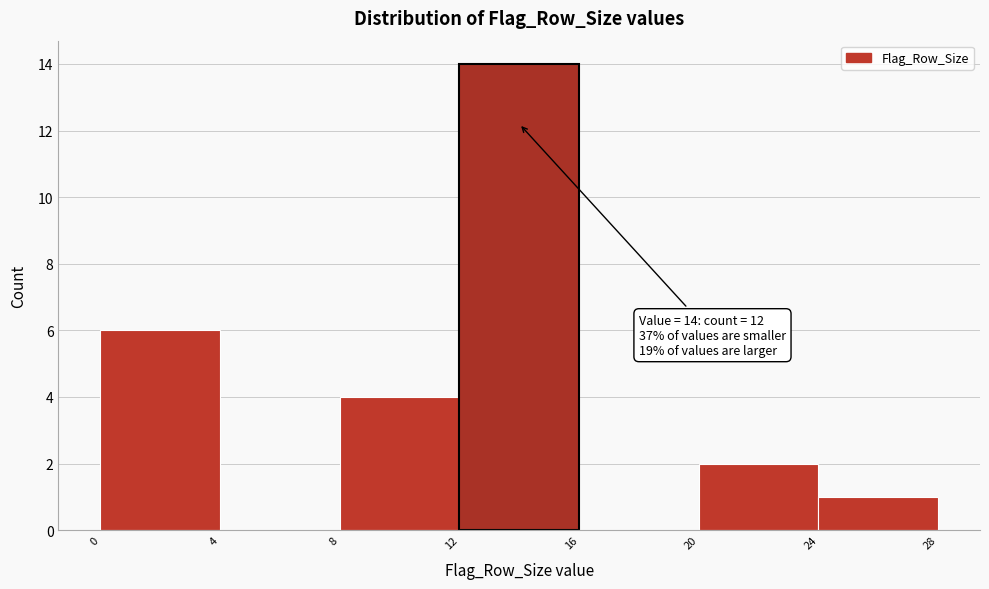

Which range on the x-axis has the tallest bar?

12 to 16